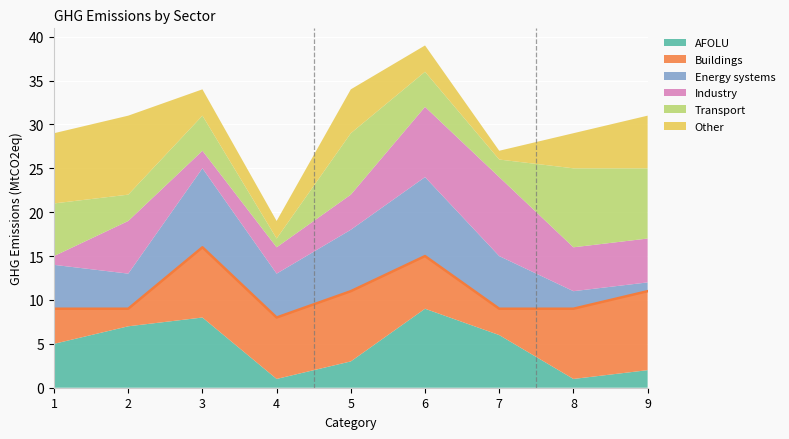

What is the highest value of the AFOLU series?

9